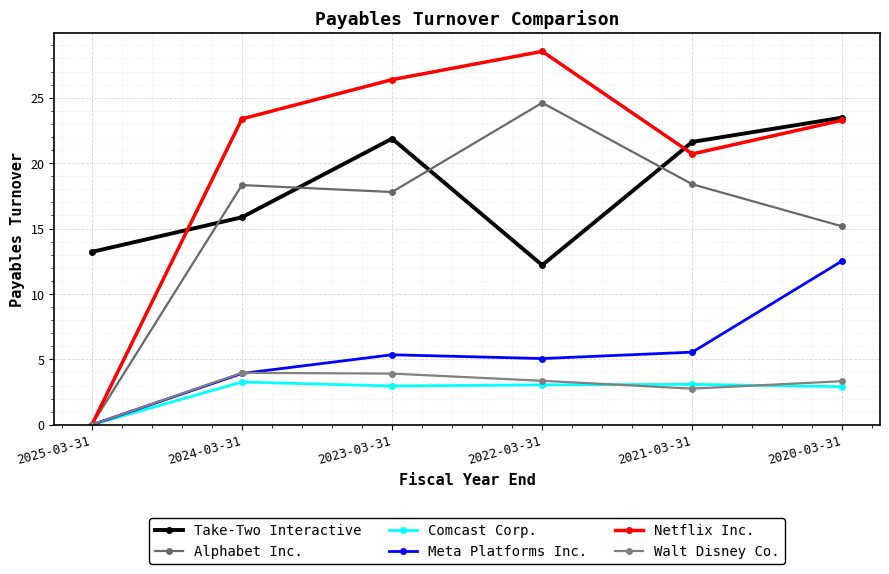

True or false: Comcast Corp. and Take-Two Interactive cross at least once.

False